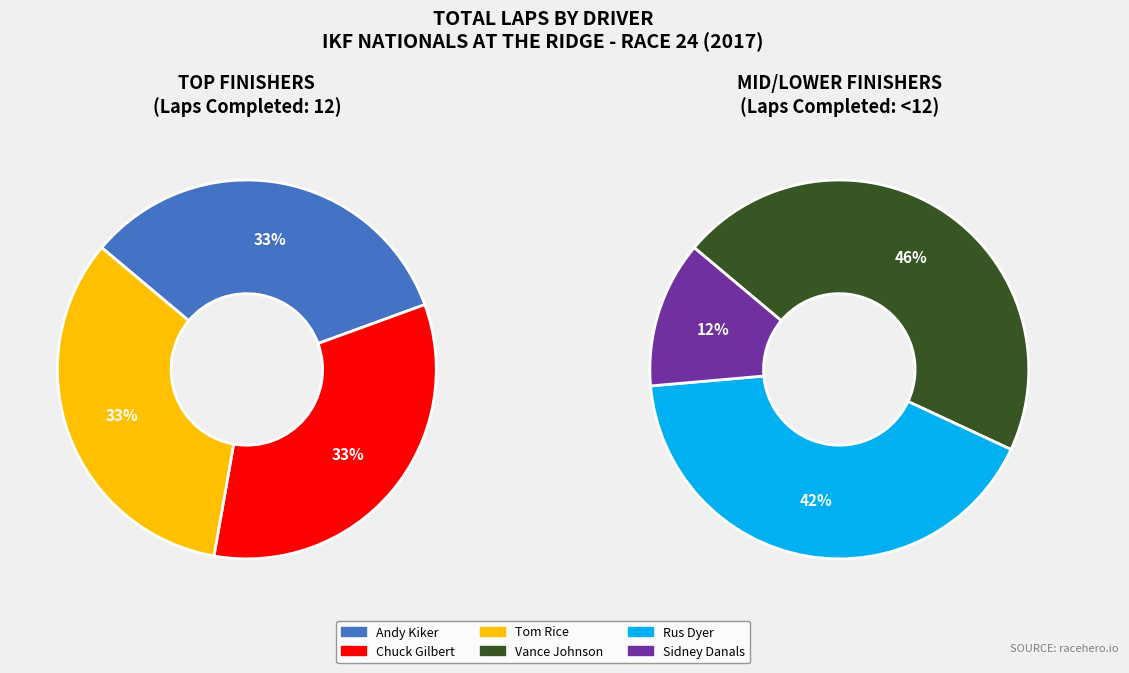

What is the largest slice in the pie chart?

Andy Kiker